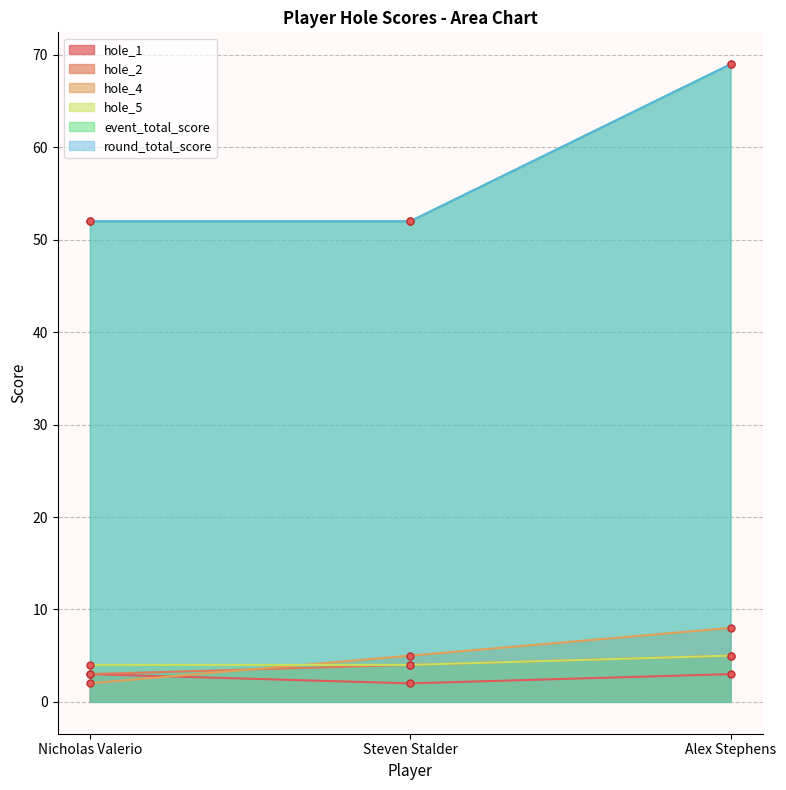

How many hole_4 values are between 2 and 8?

3